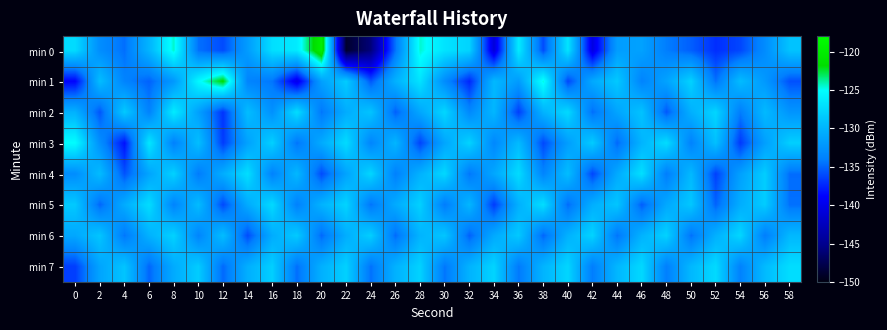

At which category is the sum across all series the highest?

28